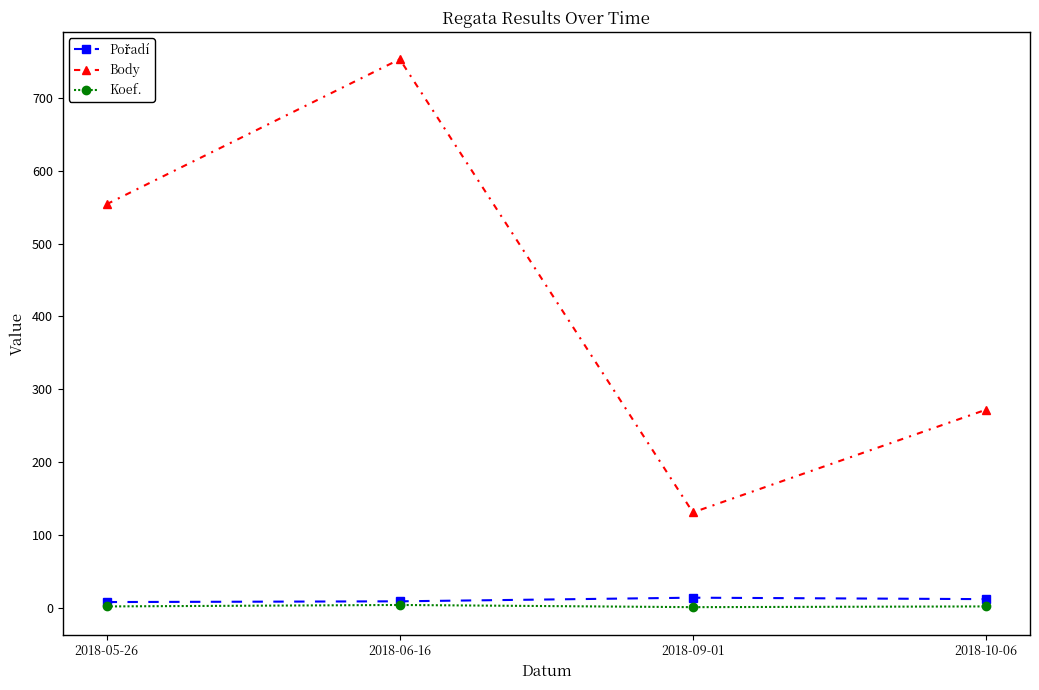

True or false: Body has more than 1 points higher than both neighbors.

False